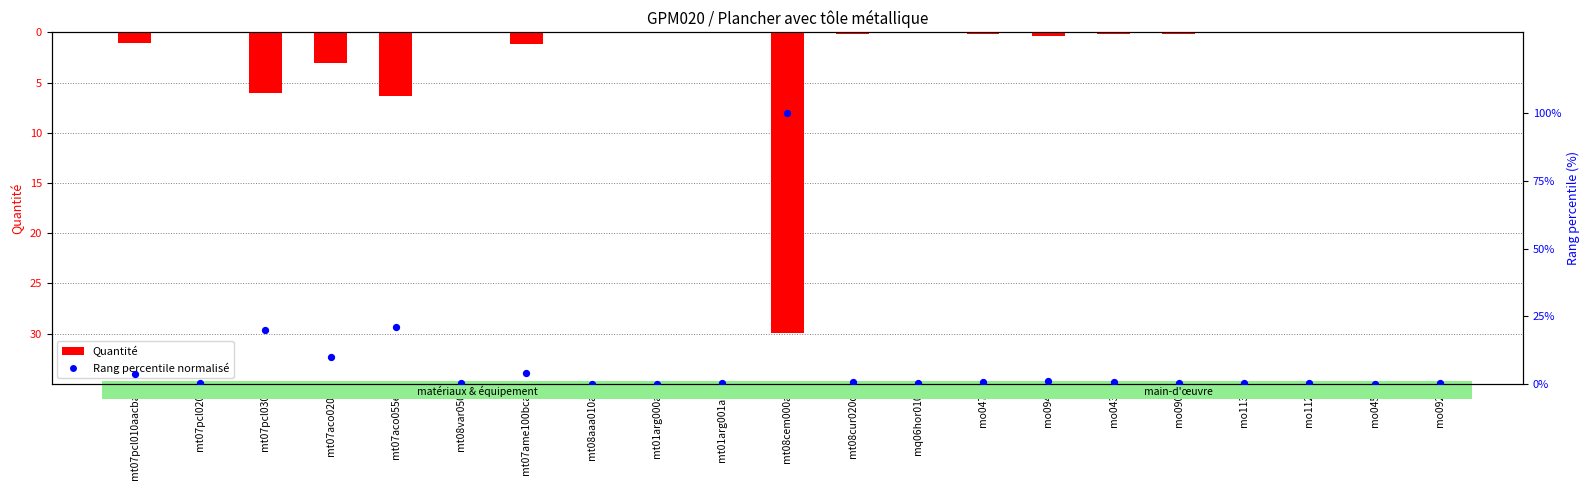

What is the total value across all series at mt07aco020i?

7.0